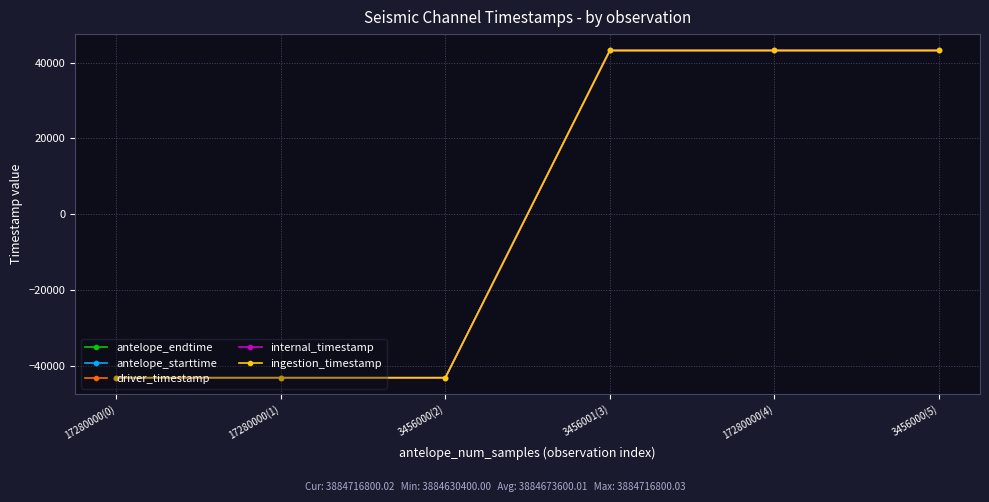

Is this an area chart (filled region under the line)?

No